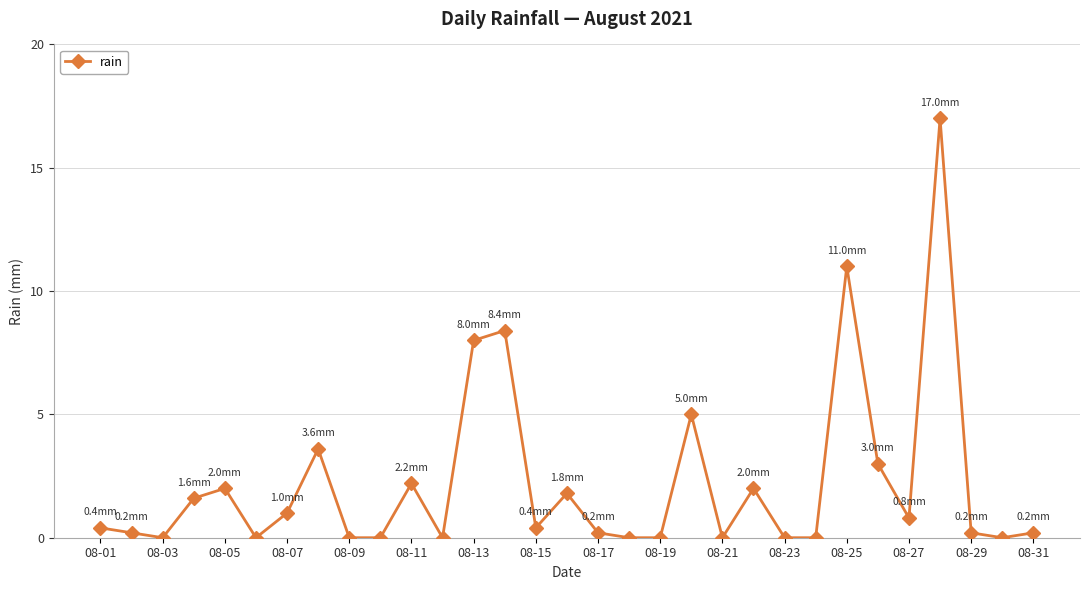

What is the value of the 7th point from the left?

1.0